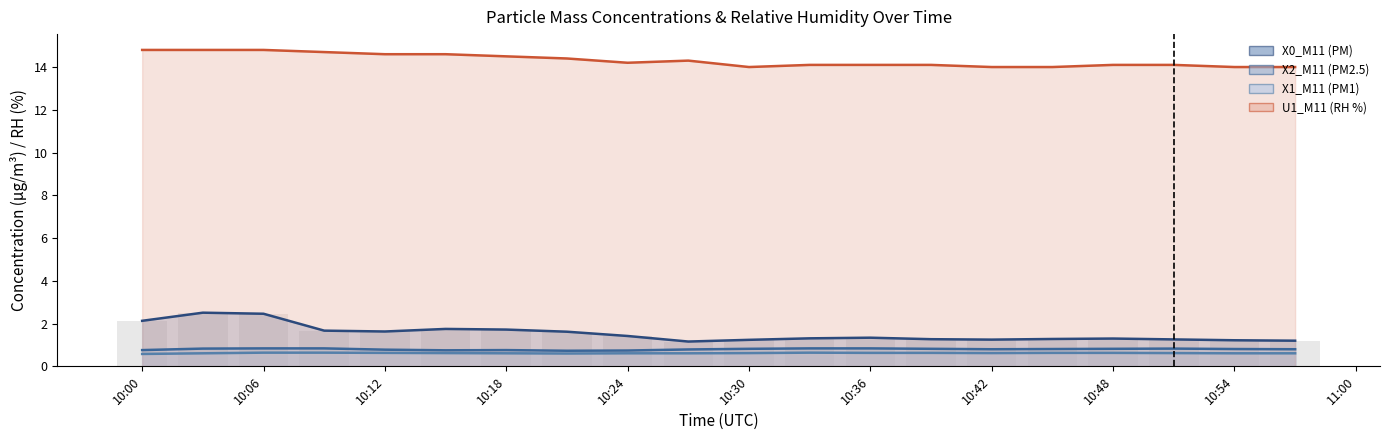

Which category has the highest value across all series?

10:00